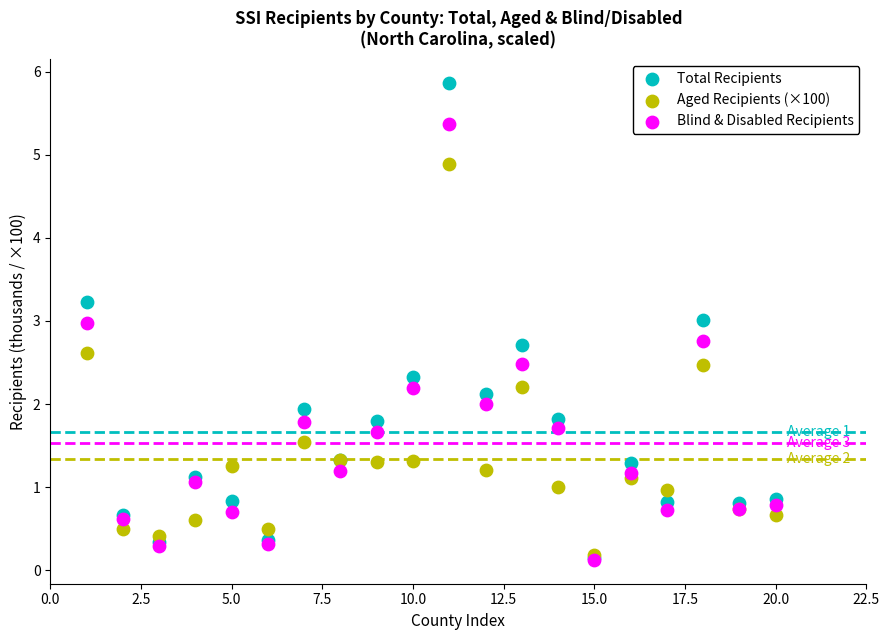

What are all the series names shown in the legend?

Total Recipients, Aged Recipients (×100), Blind & Disabled Recipients